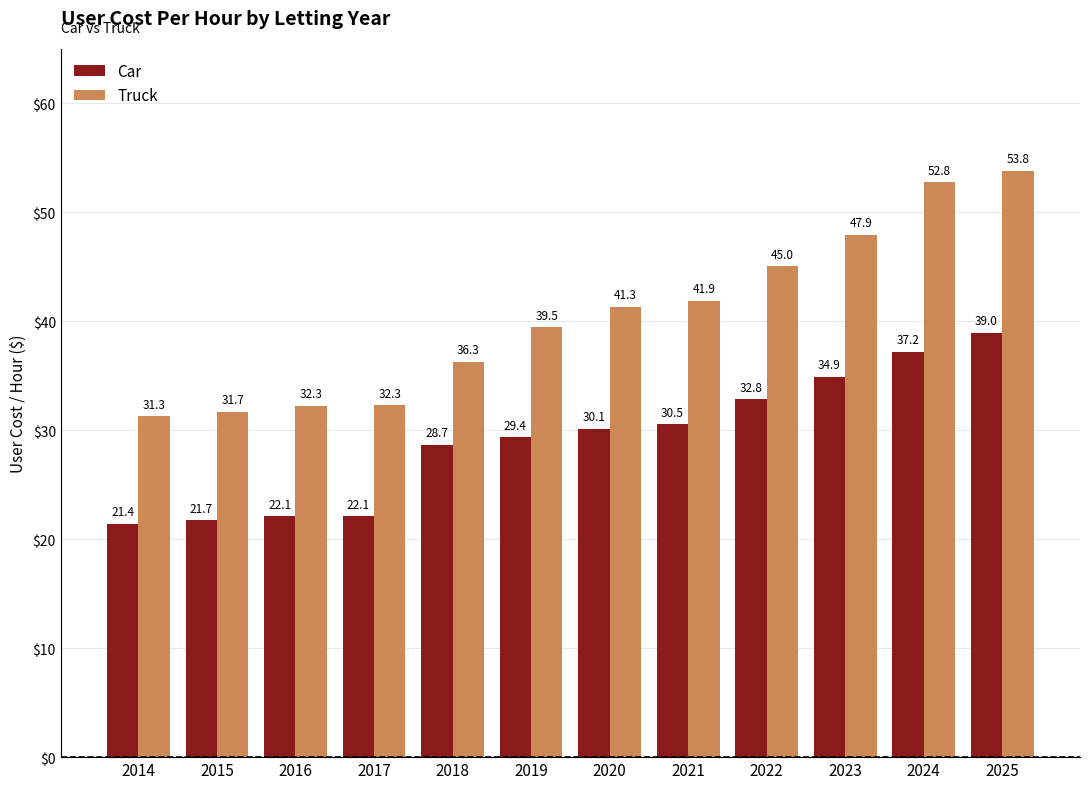

Read the Truck value at 2021.

41.9